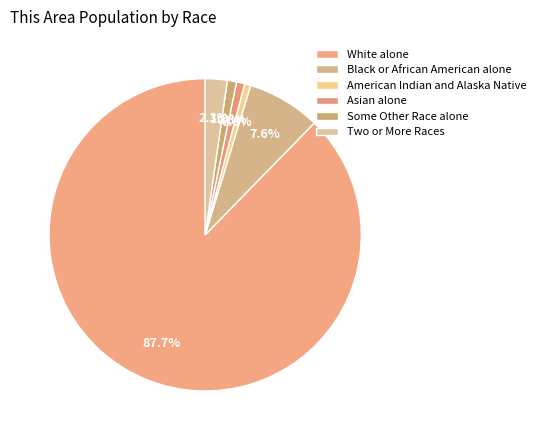

The Two or More Races slice represents 1% of the pie. True or false?

False